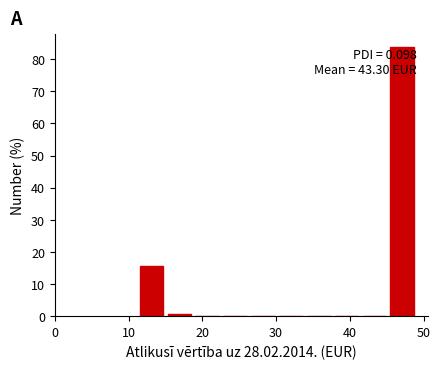

Read against the x-axis, roughly where is the centre of the tallest bar?

47